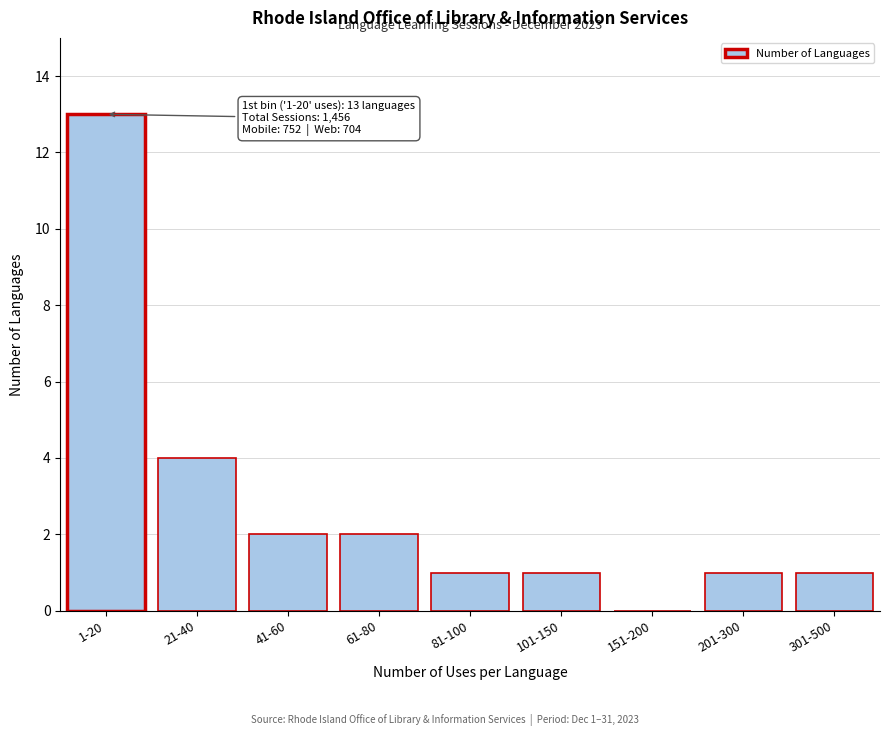

Reading right to left, what are all the values shown in this chart?

301-500=1	201-300=1	151-200=0	101-150=1	81-100=1	61-80=2	41-60=2	21-40=4	1-20=13